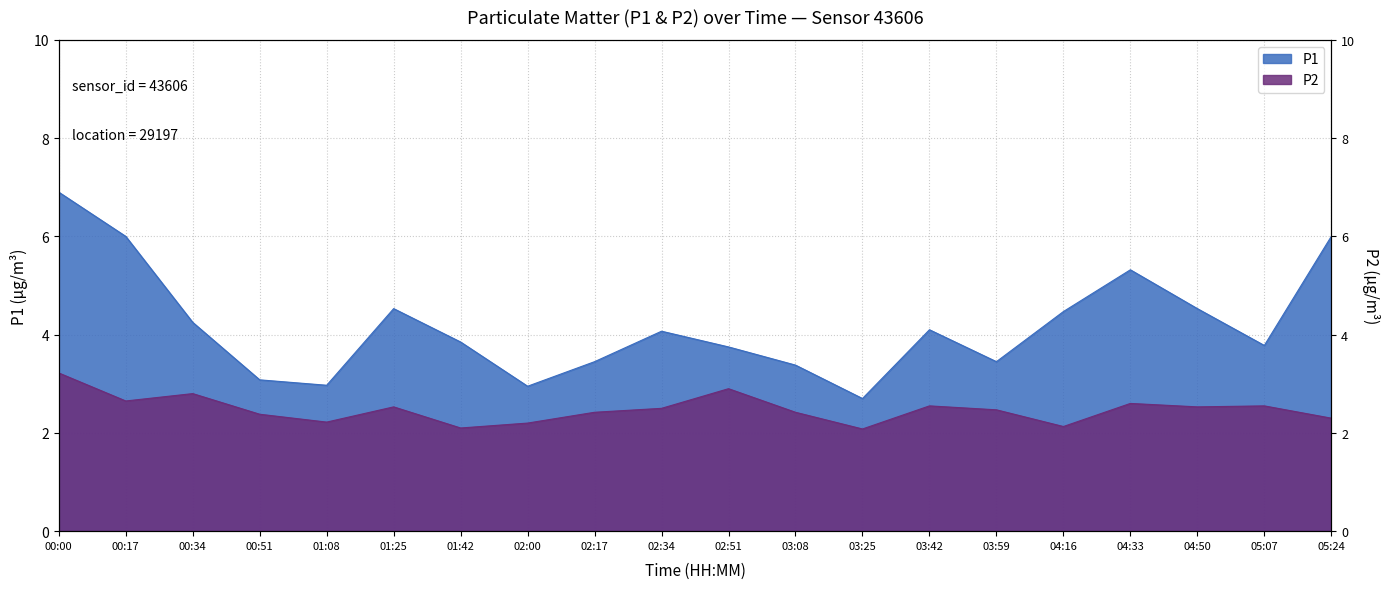

Is it true that P2 equals 2.5 at 03:42?

True